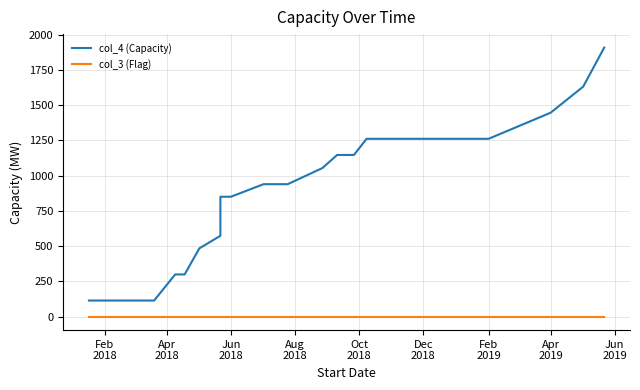

The col_4 (Capacity) series shows 1189.6 at Apr
2019. True or false?

False